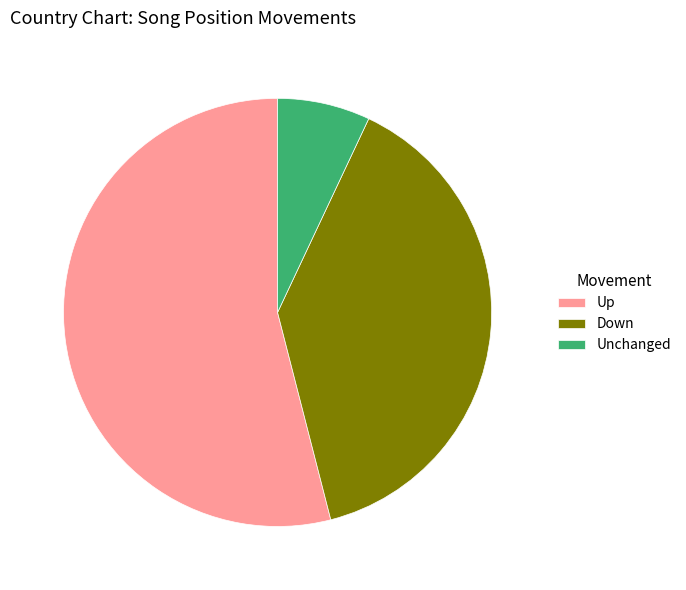

What is the largest slice in the pie chart?

Up